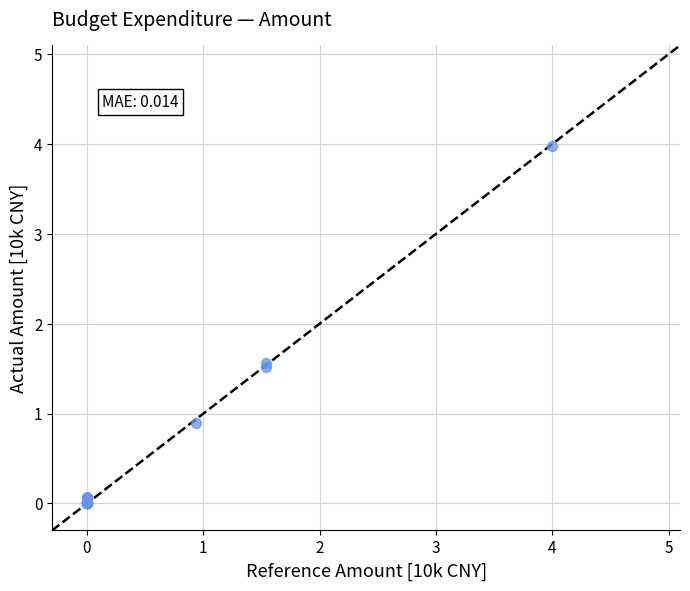

What Y value in the scatter plot is closest to 1?

0.9